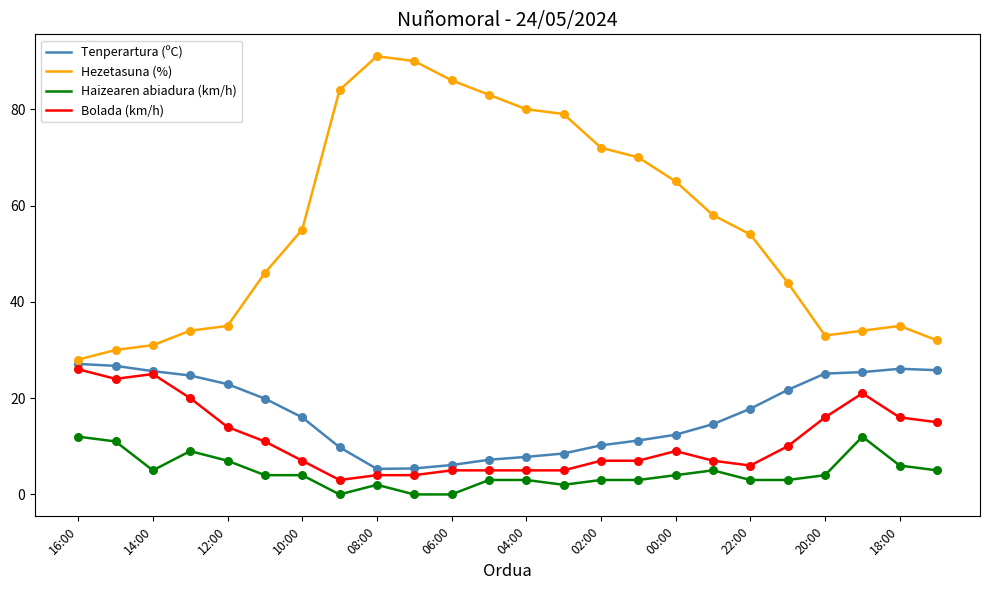

At how many categories does at least one series exceed 22?

24